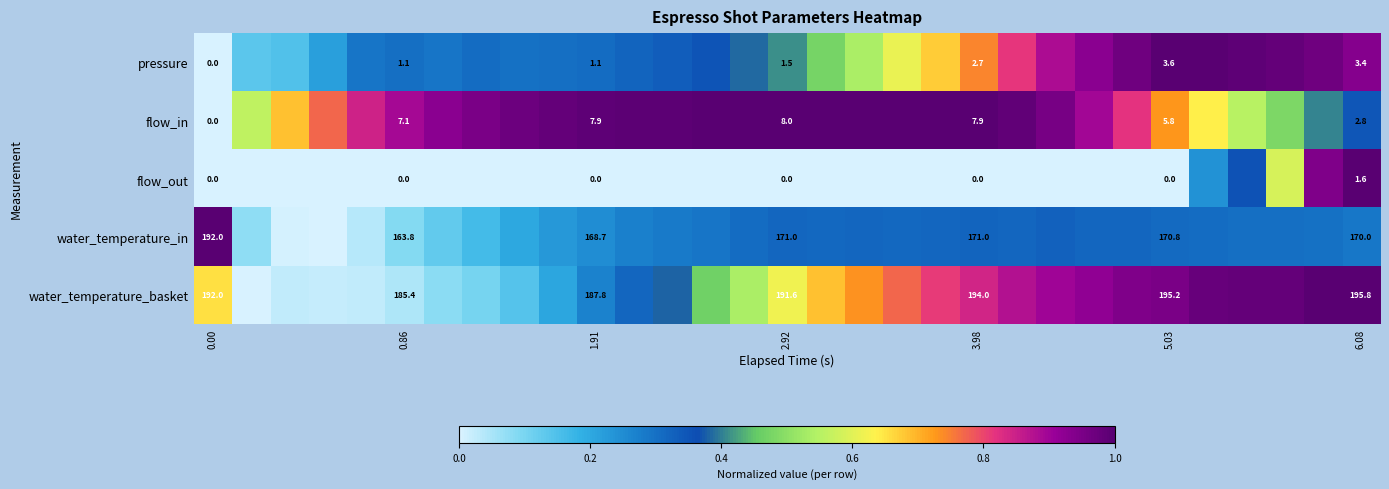

What is the difference between the highest and lowest values at 8?

1.0